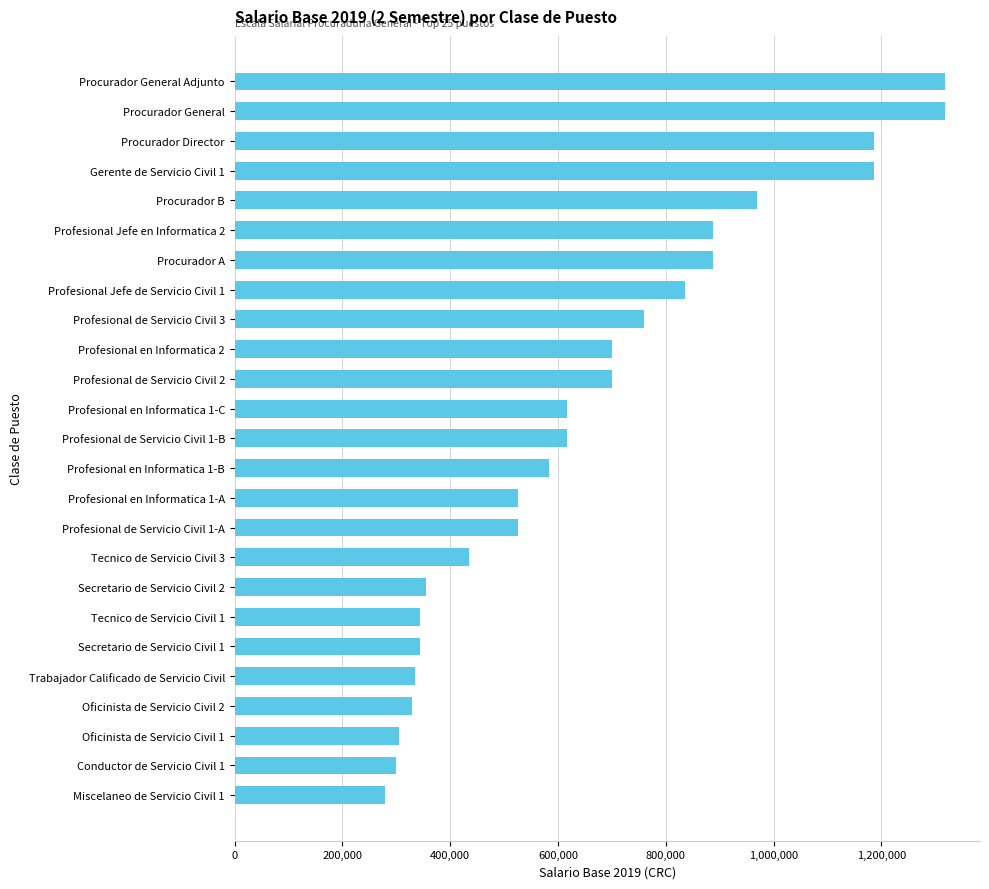

What is the smallest value displayed?

278250